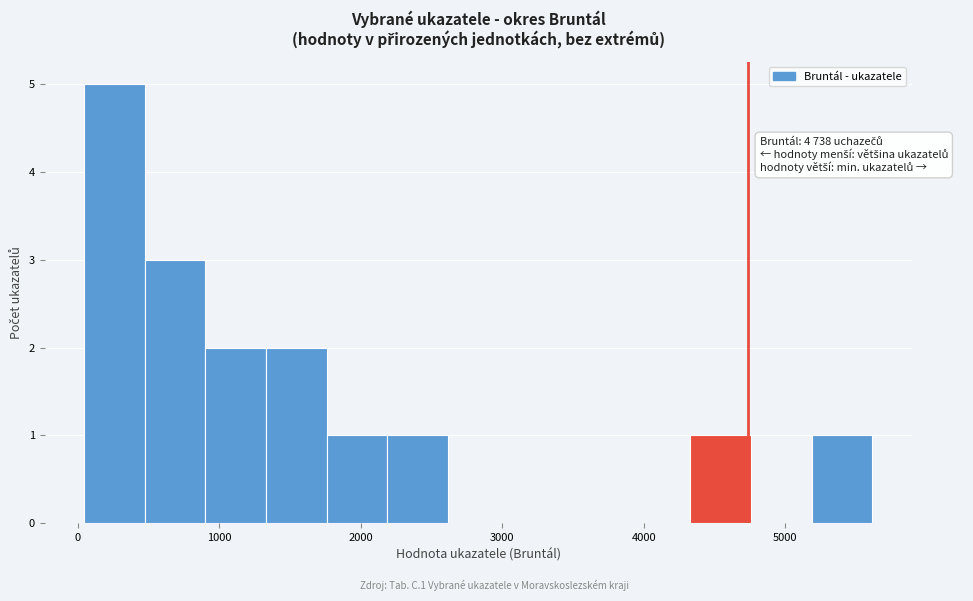

Which range on the x-axis has the tallest bar?

0 to 500